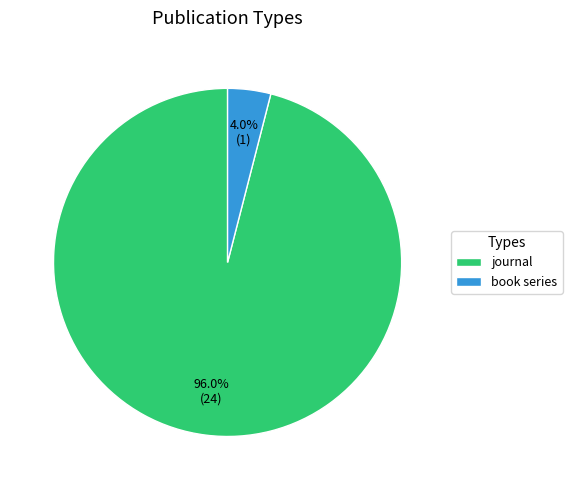

Which slice represents more than half of the pie?

journal